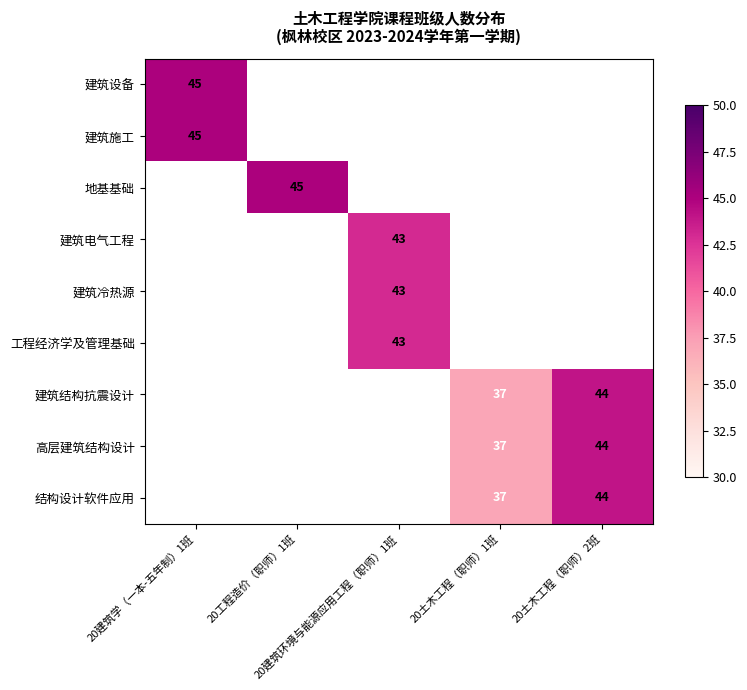

What value does the 高层建筑结构设计 series have at 20土木工程（职师）2班?

44.0